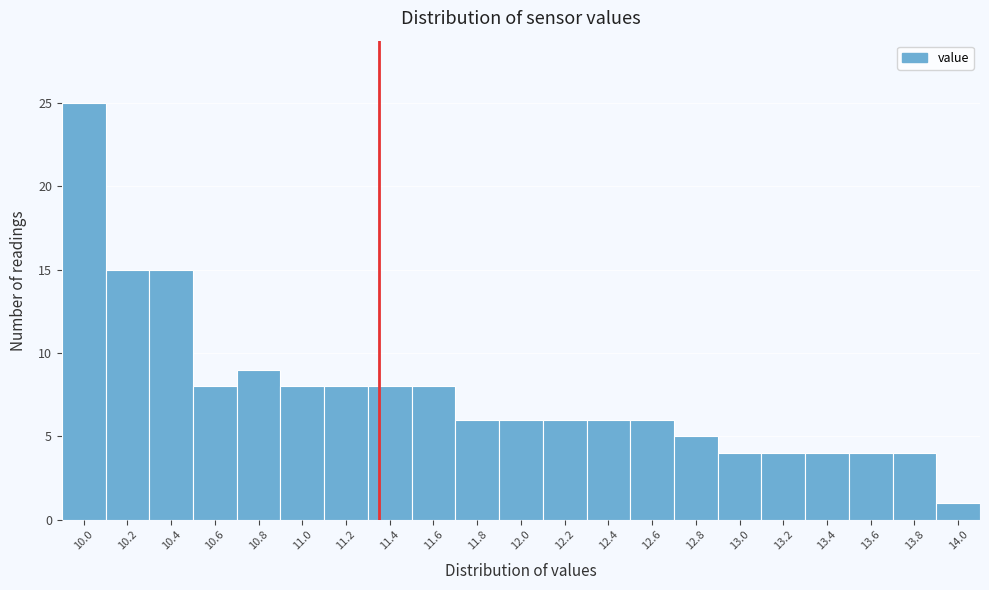

Reading right to left, what are all the values shown in this chart?

14.0=1	13.8=4	13.6=4	13.4=4	13.2=4	13.0=4	12.8=5	12.6=6	12.4=6	12.2=6	12.0=6	11.8=6	11.6=8	11.4=8	11.2=8	11.0=8	10.8=9	10.6=8	10.4=15	10.2=15	10.0=25